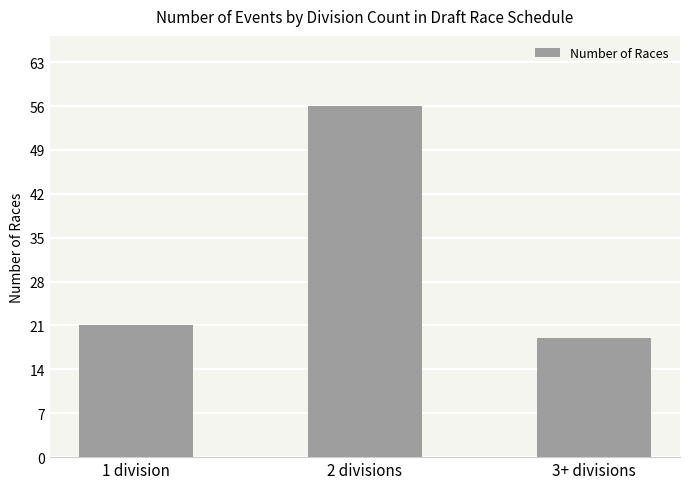

At which category does the chart reach its peak across all series?

2 divisions